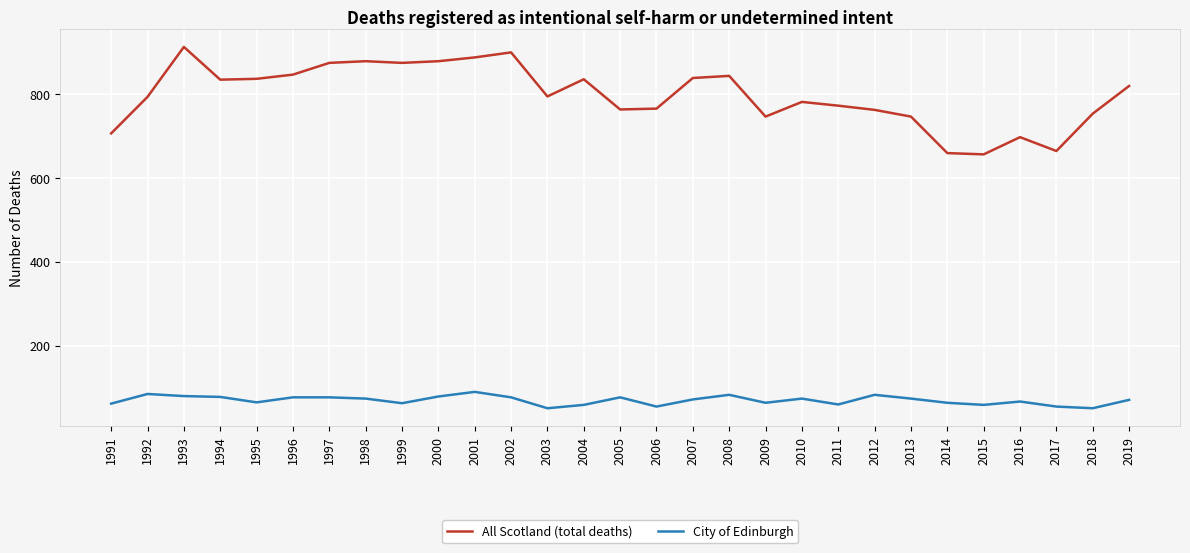

True or false: City of Edinburgh and All Scotland (total deaths) cross at least once.

False